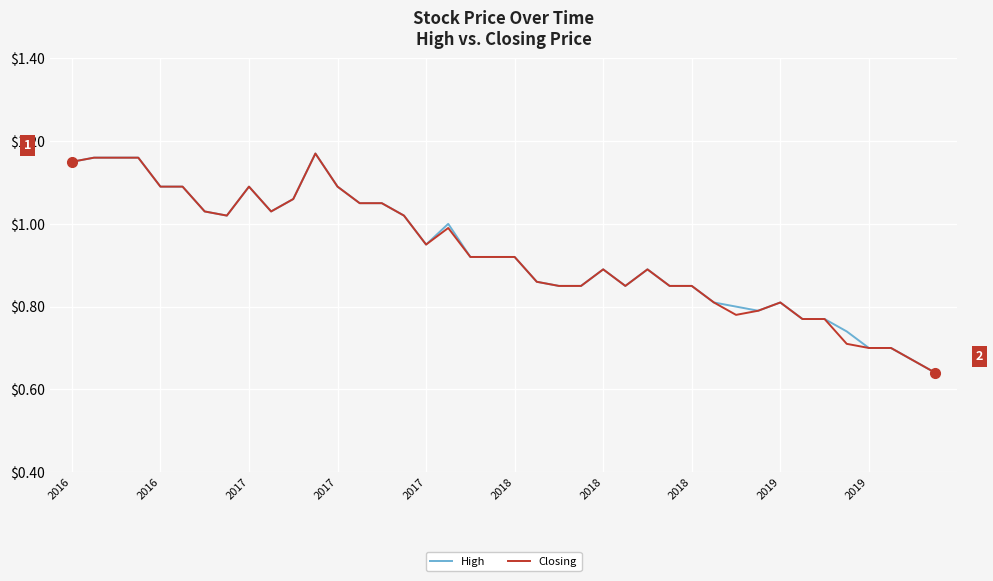

Does the chart have visible grid lines?

Yes